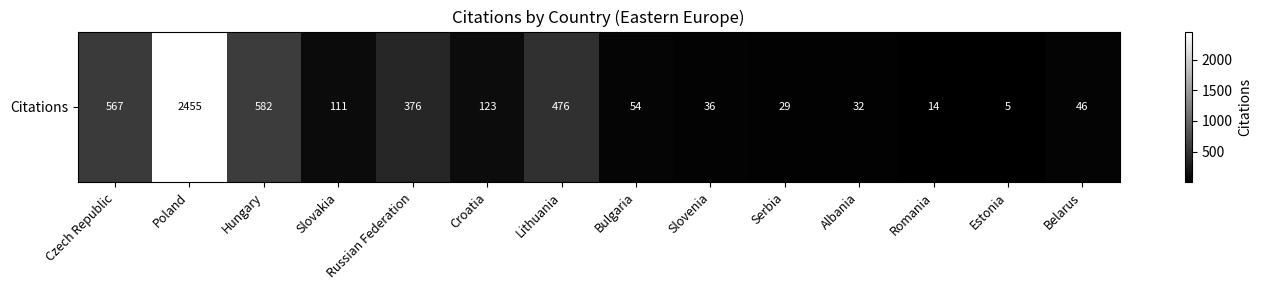

Rank the categories by value from highest to lowest.

Poland, Hungary, Czech Republic, Lithuania, Russian Federation, Croatia, Slovakia, Bulgaria, Belarus, Slovenia, Albania, Serbia, Romania, Estonia